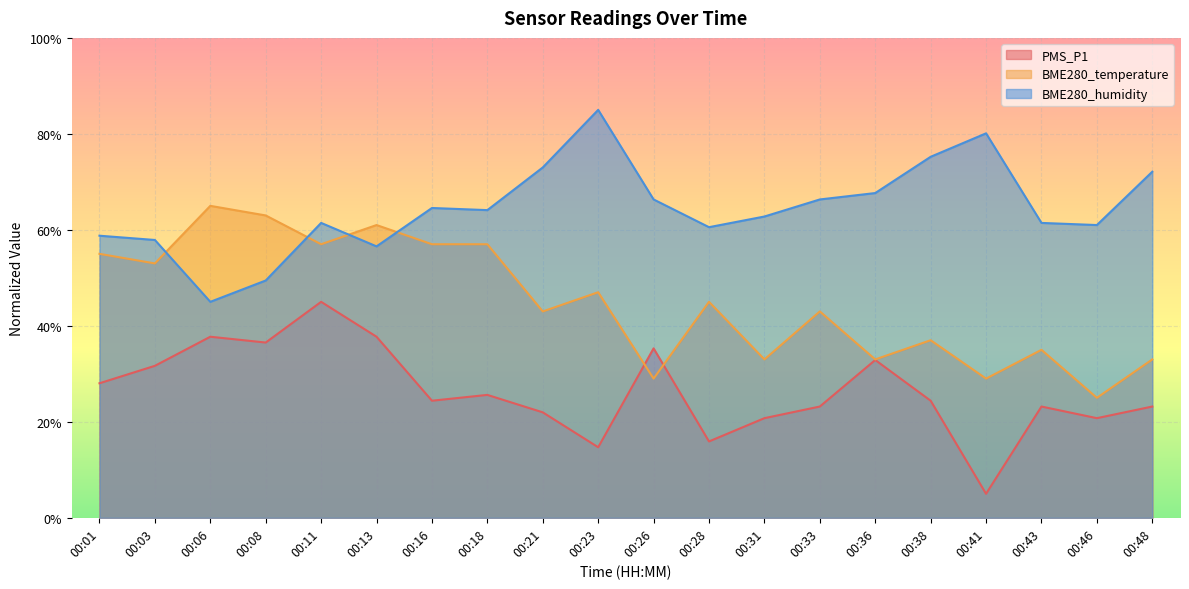

Which category has the highest value in the BME280_temperature series?

00:06